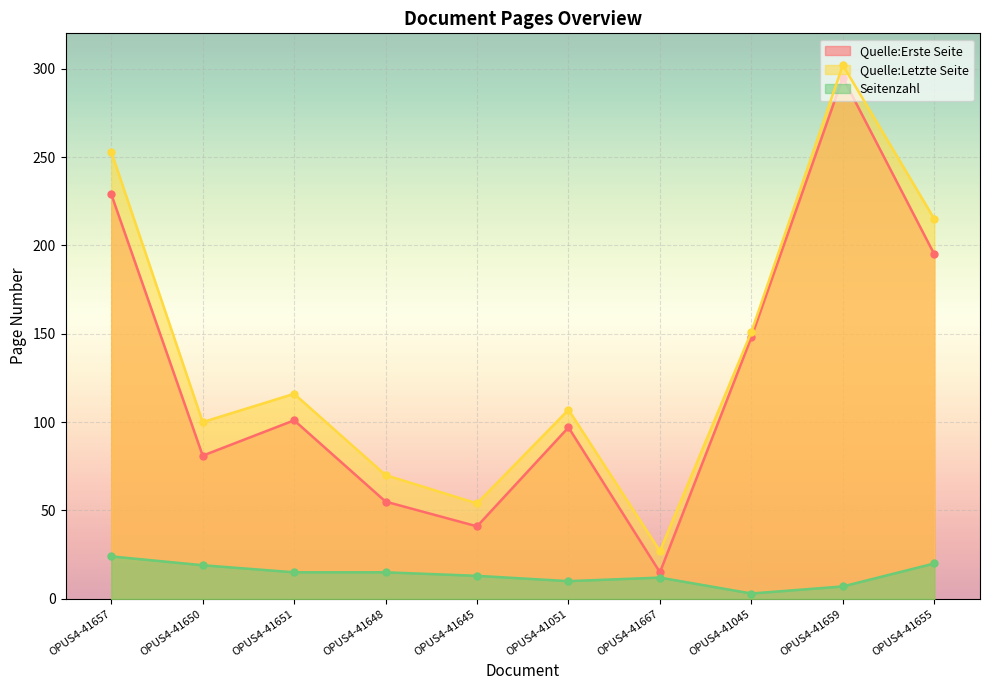

What is the label of the 3rd point from the left?

OPUS4-41651